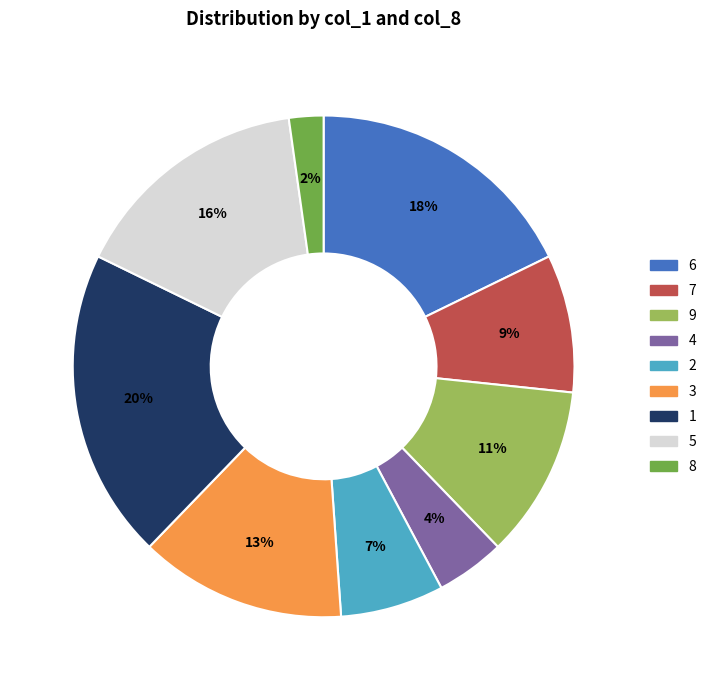

Is 5 the majority of the pie?

No